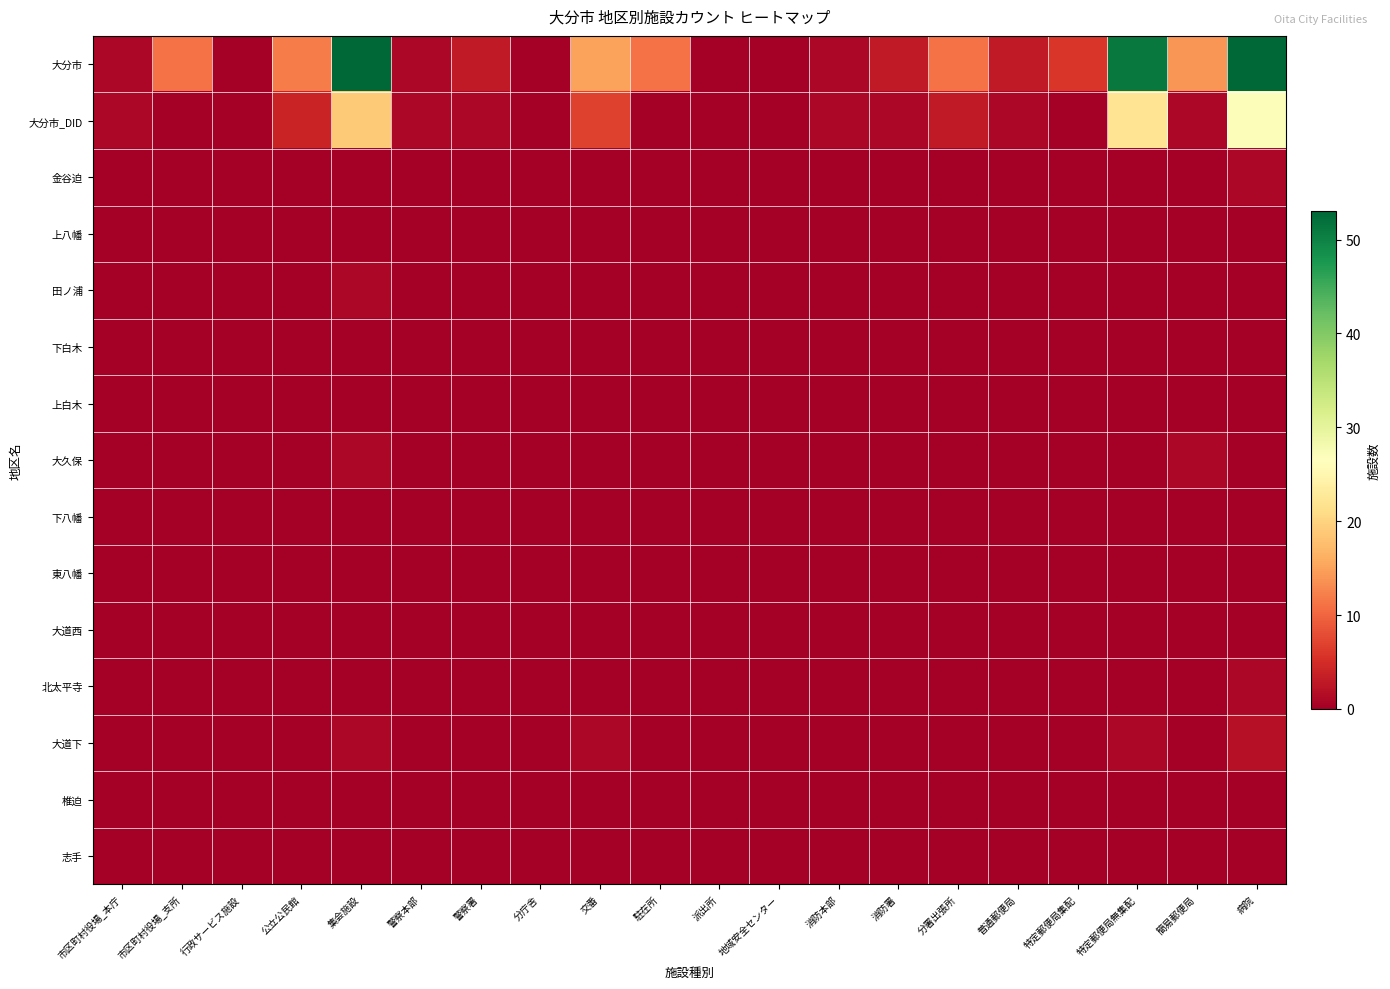

Which has a higher value, 分庁舎 or 病院?

病院